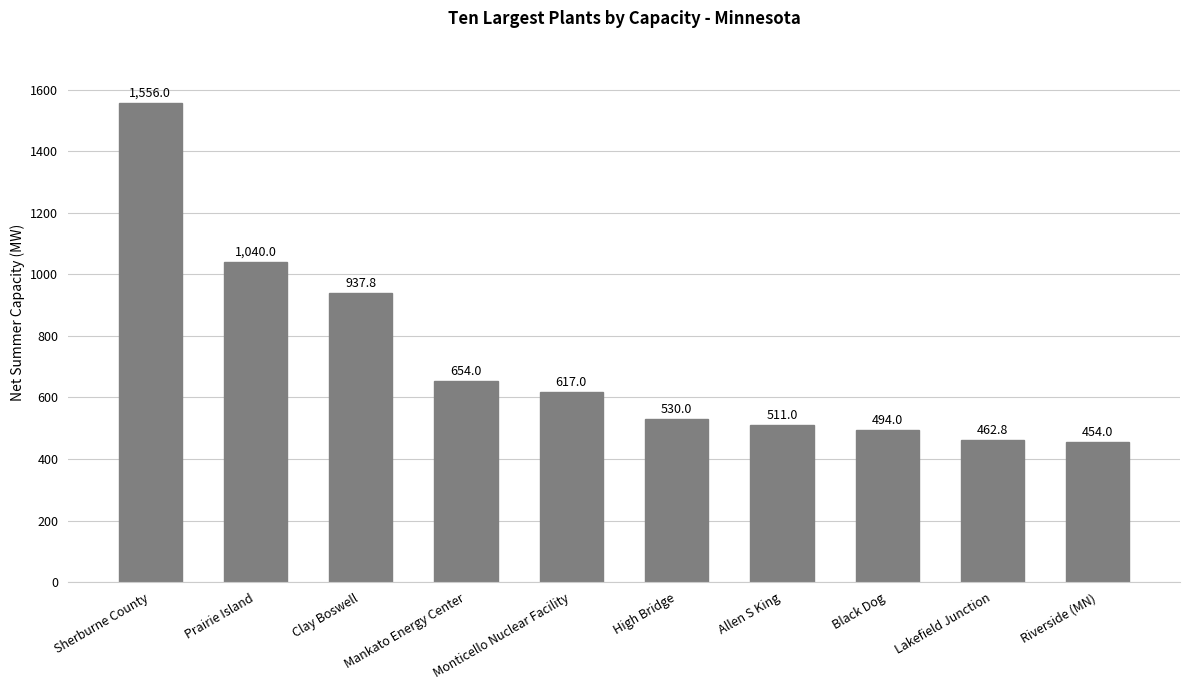

The chart shows a value of 937.8 at Clay Boswell. True or false?

True